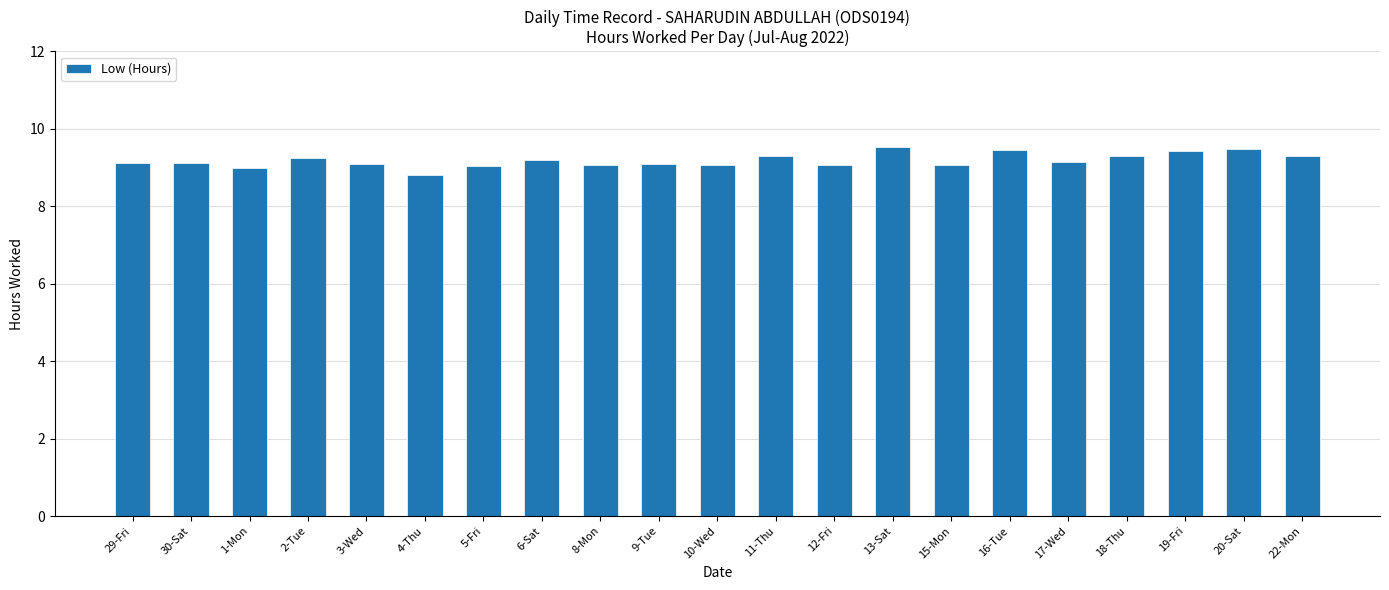

Count the number of data series in this chart.

1